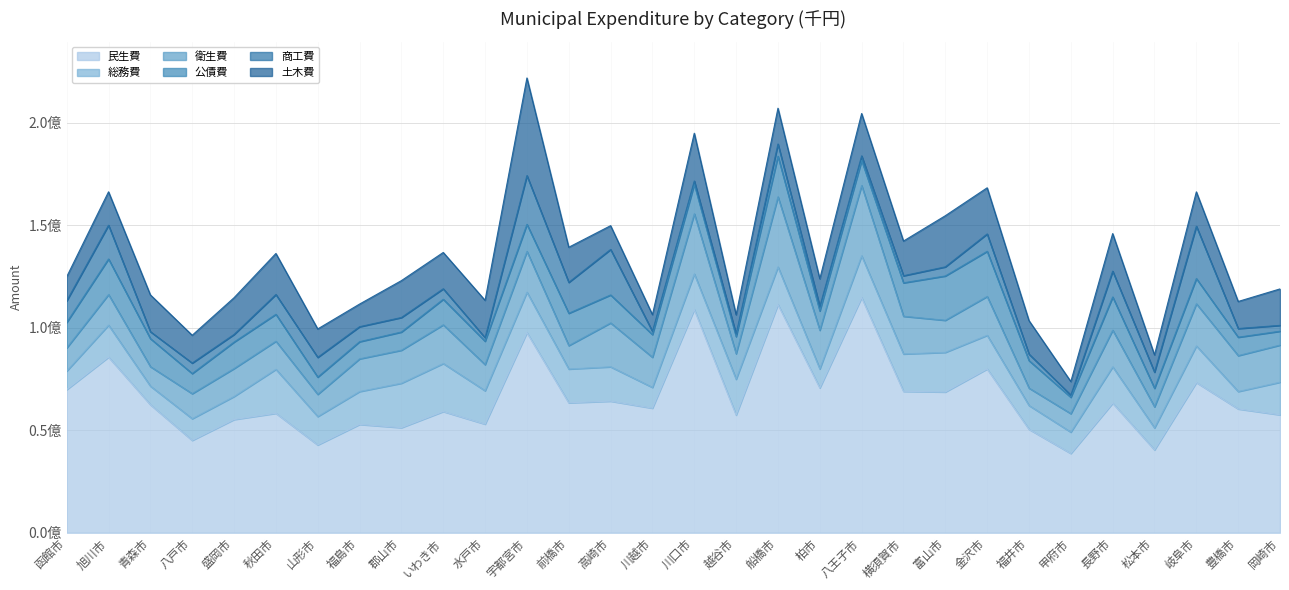

True or false: 商工費 has more than 1 interior local peaks.

True